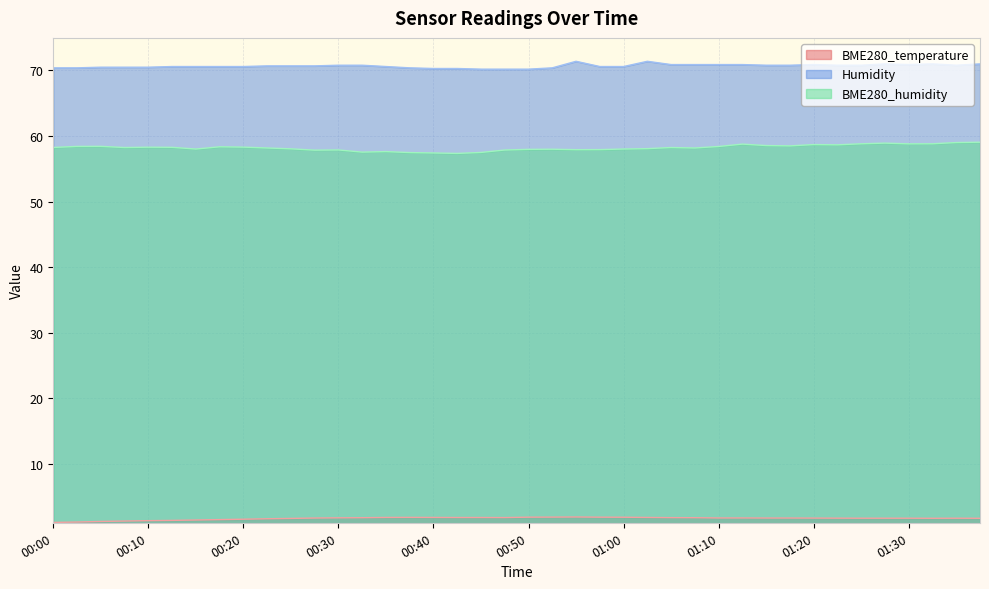

Between 00:28 and 01:05, which series saw the biggest shift?

BME280_humidity